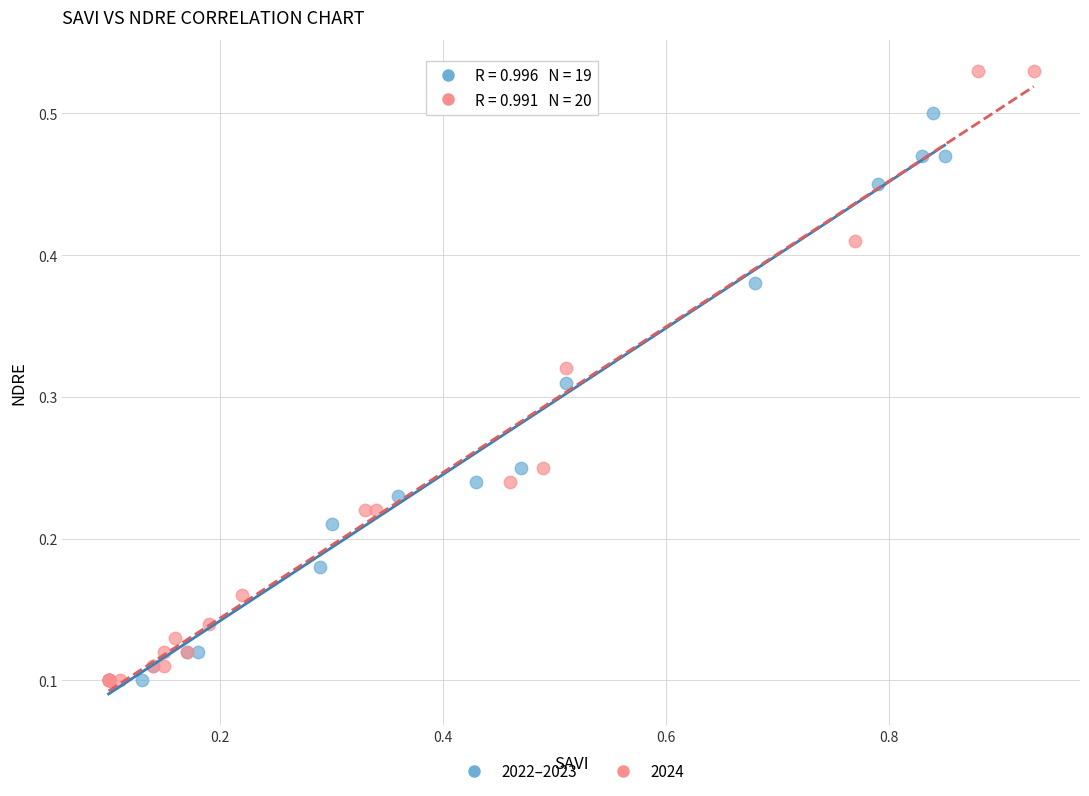

Which series reaches the maximum Y coordinate?

2024